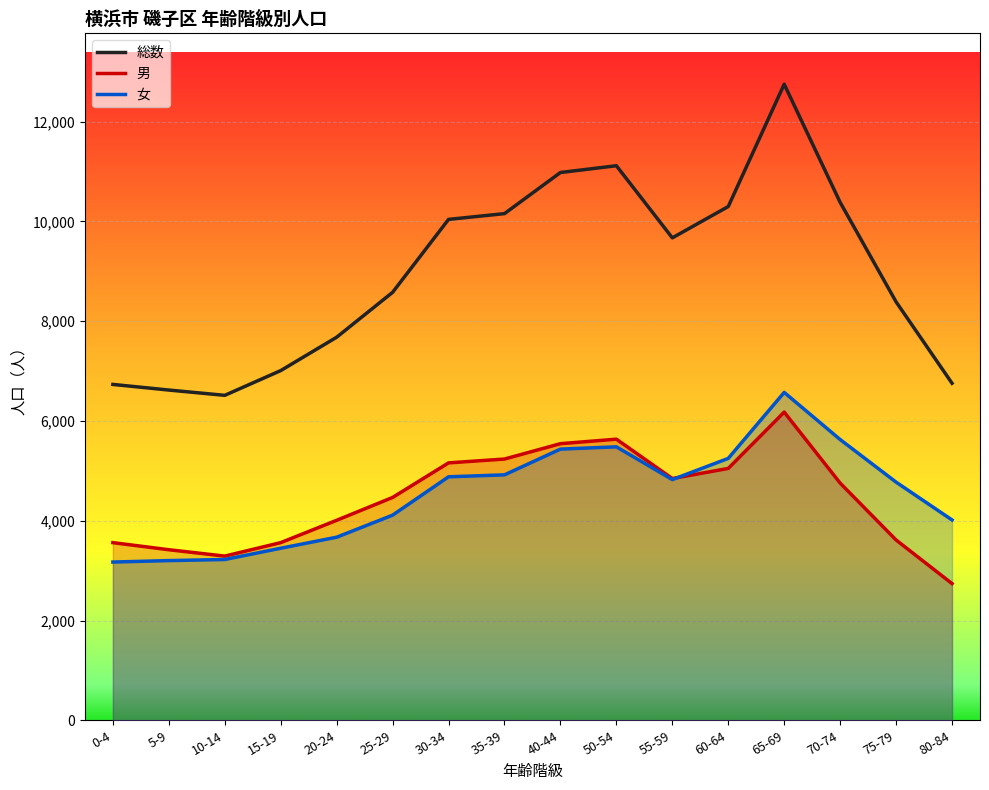

Does the chart display data point markers on the line(s)?

No